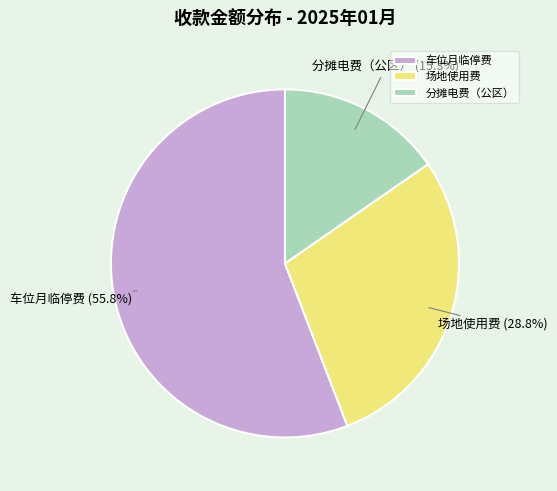

How many segments does this pie chart have?

3